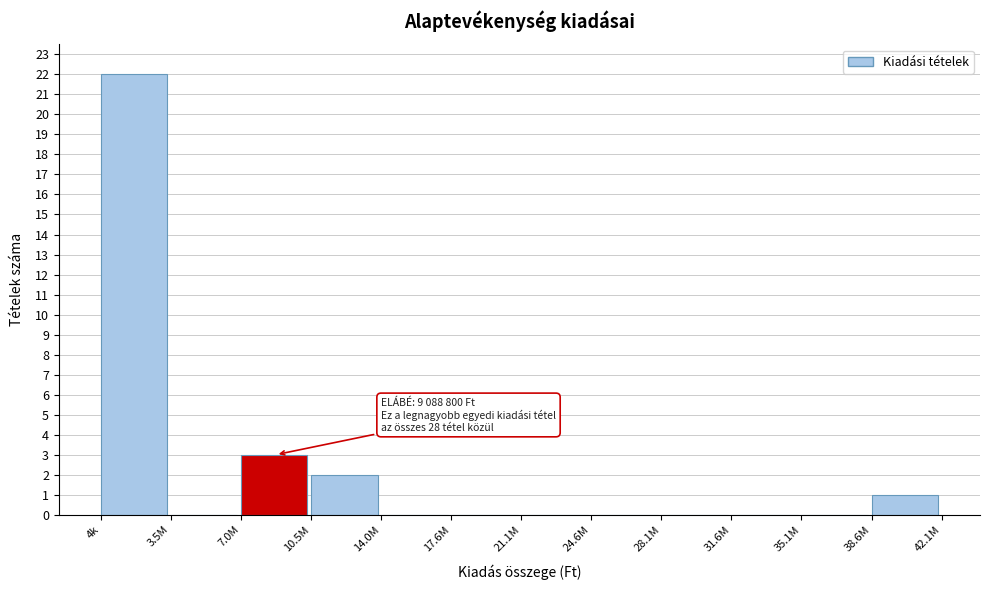

Reading right to left, extract all data points from this chart.

38.6M=1	35.1M=0	31.6M=0	28.1M=0	24.6M=0	21.1M=0	17.6M=0	14.0M=0	10.5M=2	7.0M=3	3.5M=0	4k=22